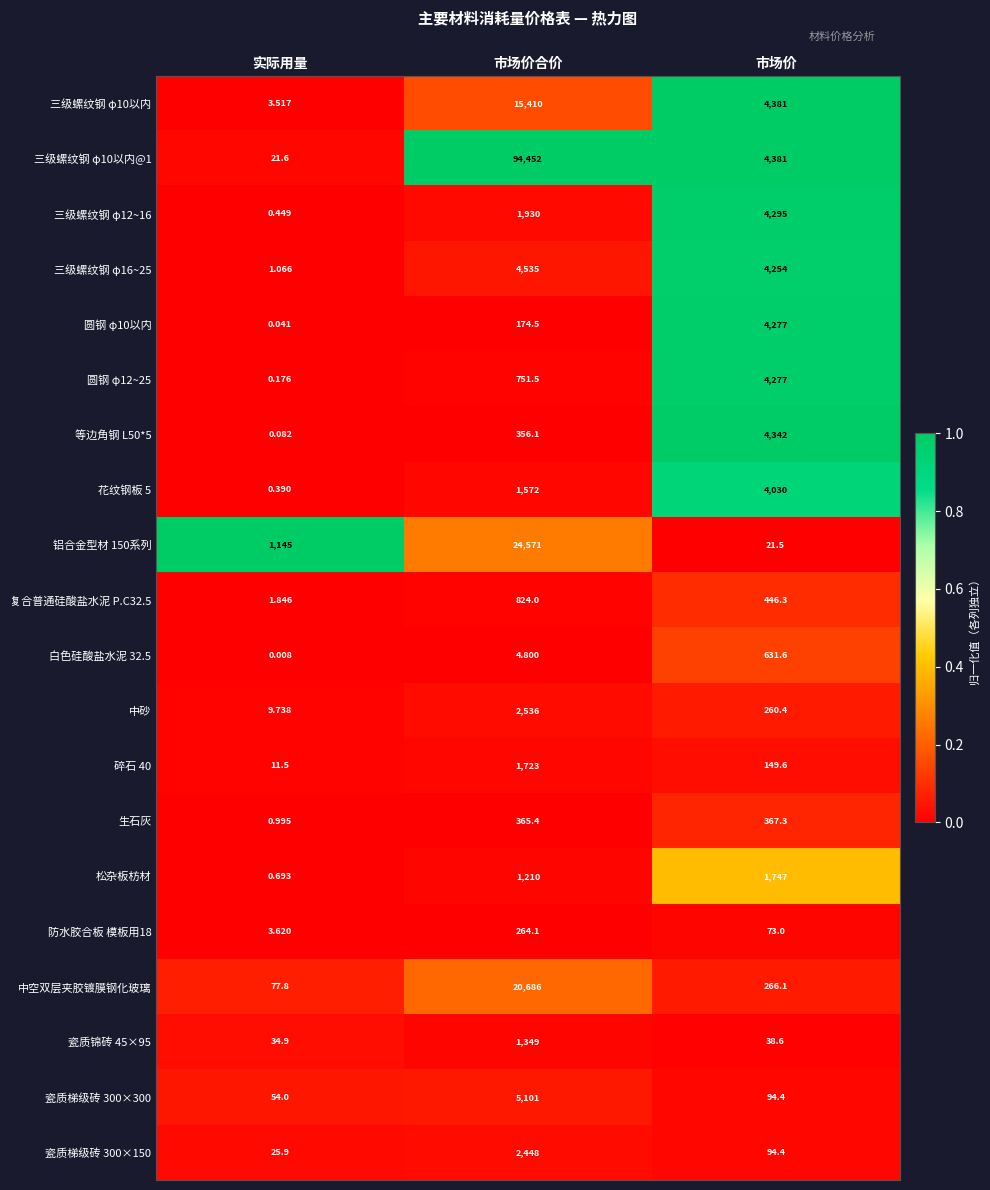

At how many categories does at least one series exceed 0?

3